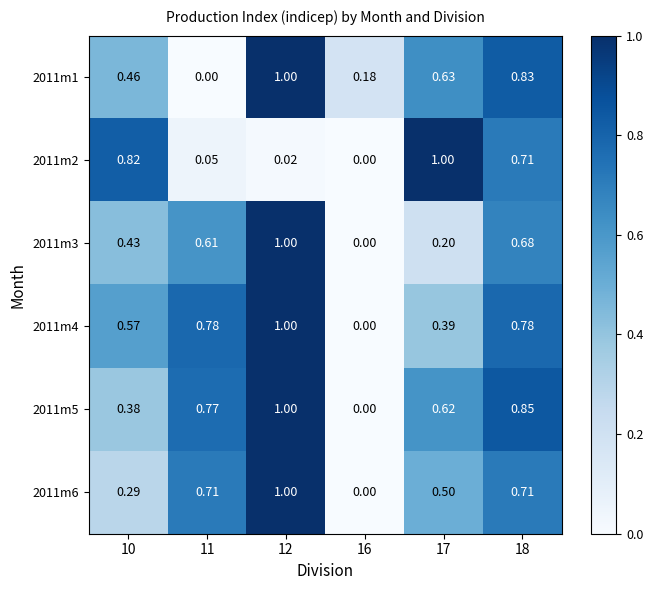

Is the value of 2011m5 at 18 greater than the value of 2011m2 at 11?

Yes